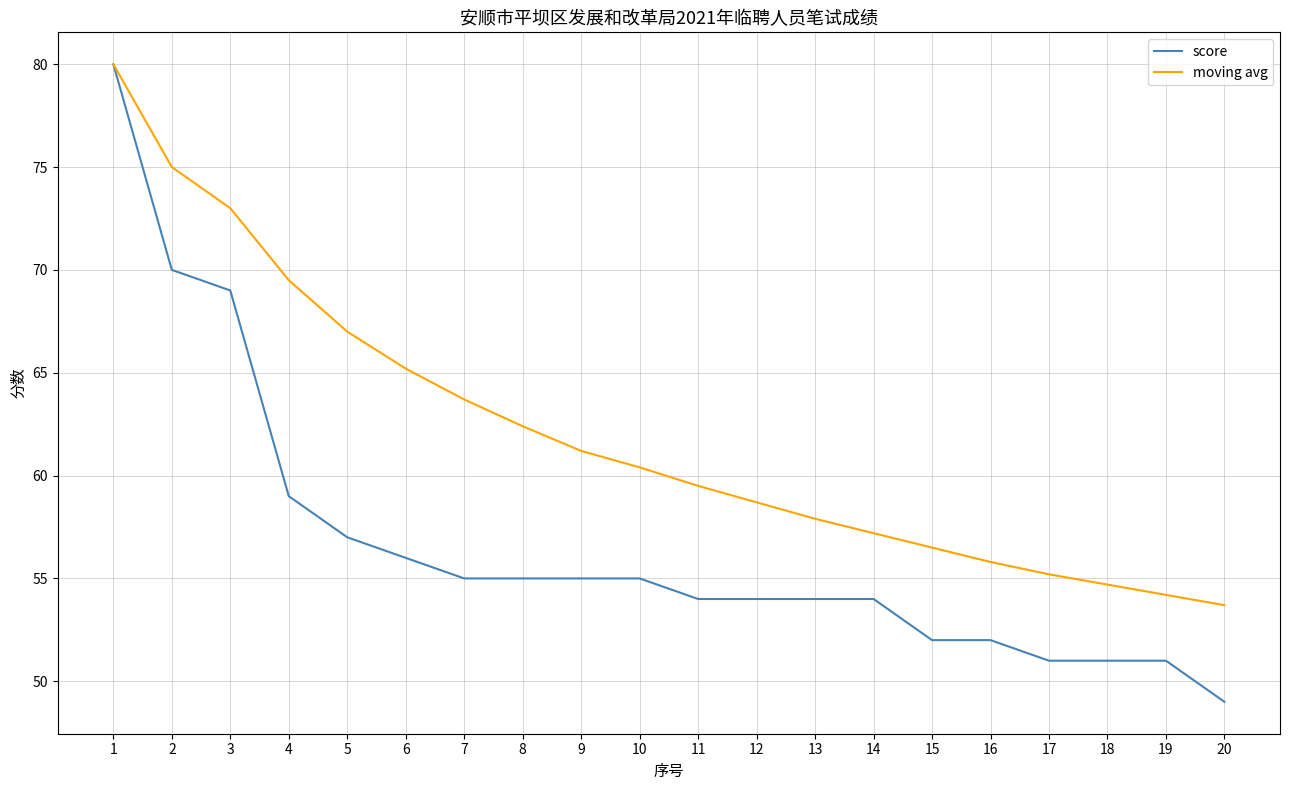

True or false: moving avg has a value of 53.7 at 20.

True